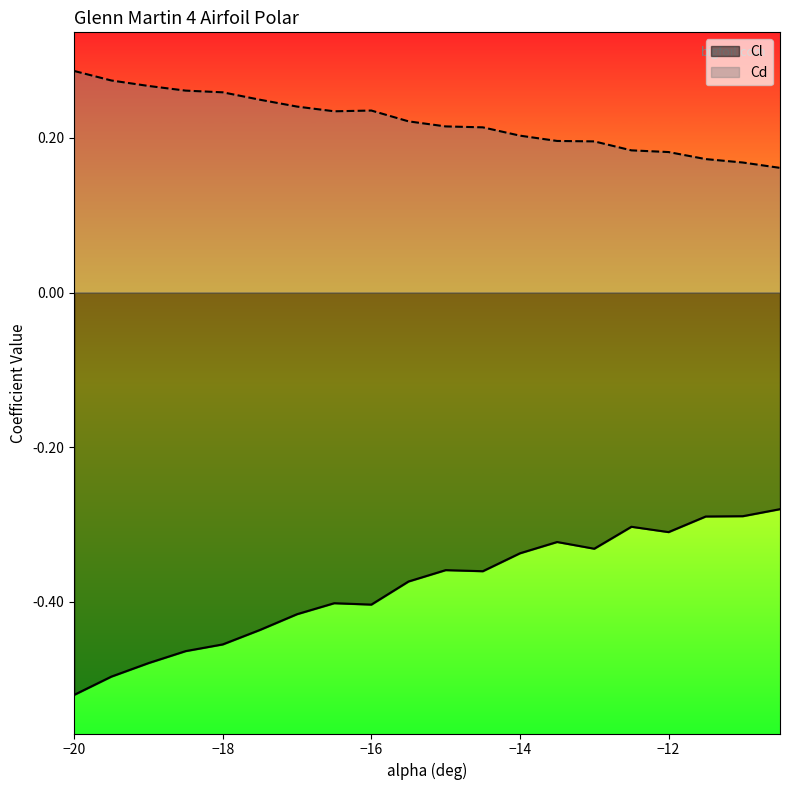

Reading left to right, what are all the values shown in this chart?

Cl: -0.5	-0.5	-0.5	-0.5	-0.5	-0.4	-0.4	-0.4	-0.4	-0.4	-0.4	-0.4	-0.3	-0.3	-0.3	-0.3	-0.3	-0.3	-0.3	-0.3
Cd: 0.3	0.3	0.3	0.3	0.3	0.2	0.2	0.2	0.2	0.2	0.2	0.2	0.2	0.2	0.2	0.2	0.2	0.2	0.2	0.2